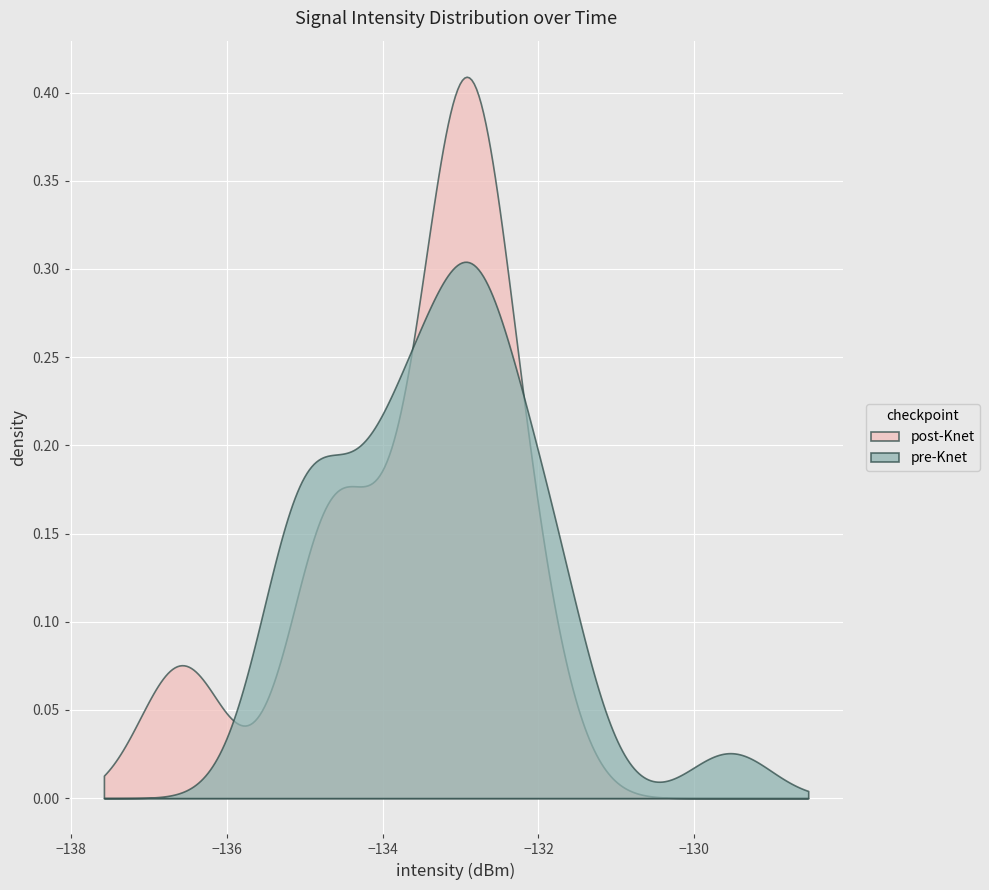

How many lines are shown in the chart?

2